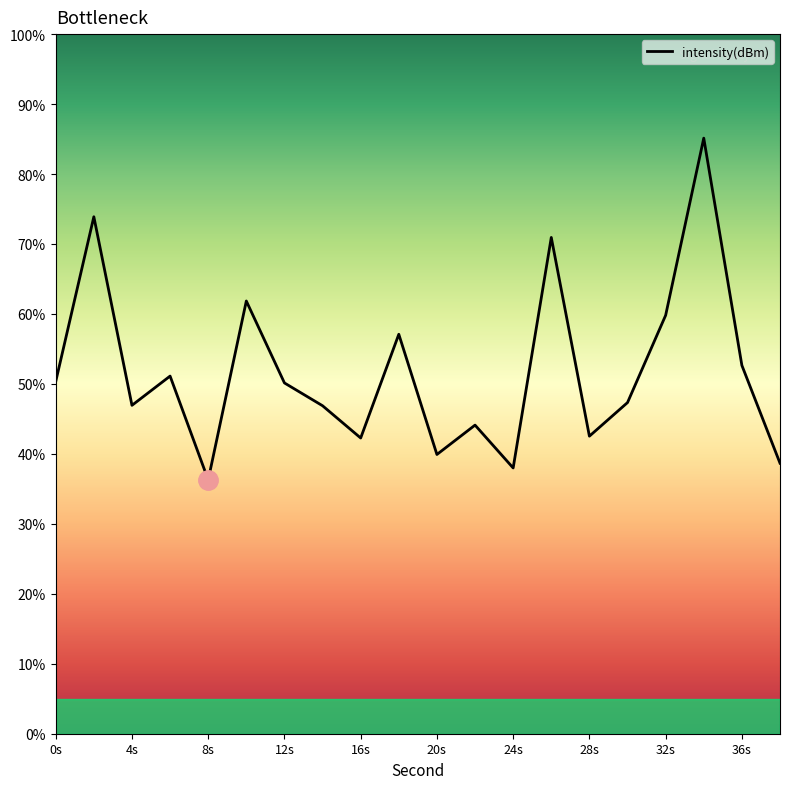

Which has a higher value, 8 or 34?

34